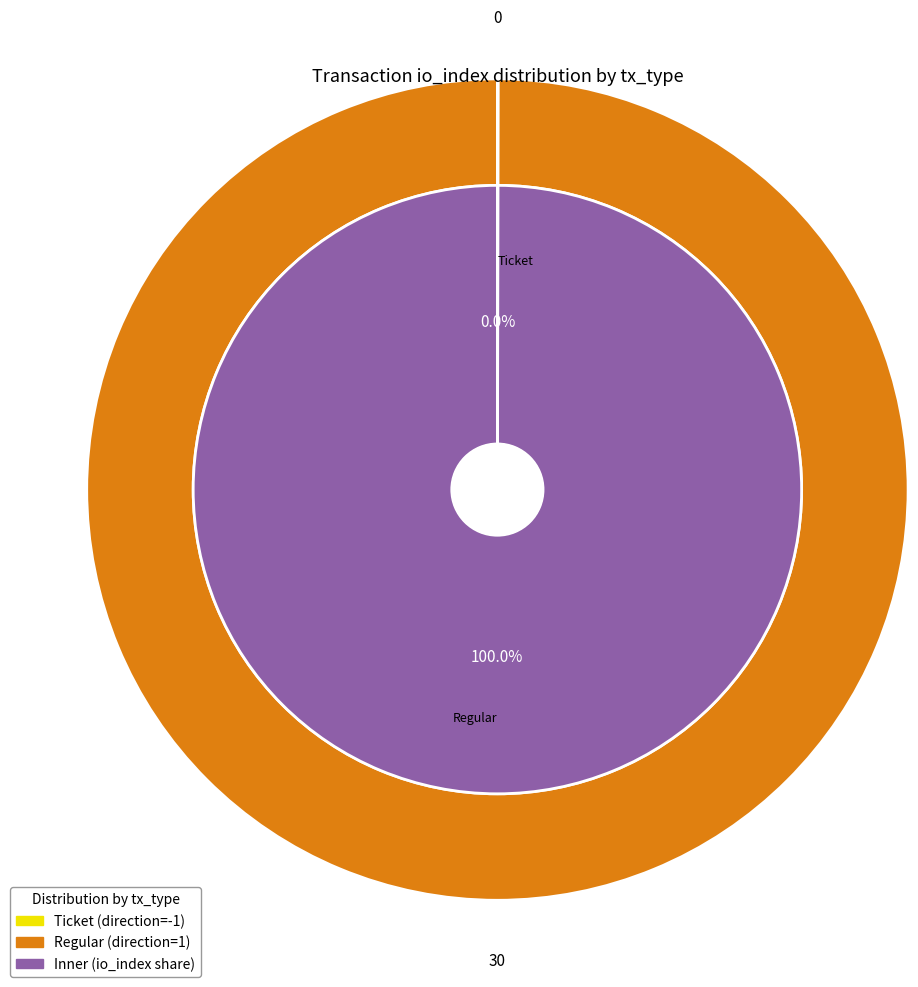

To the nearest percent, what portion does Regular represent?

100%